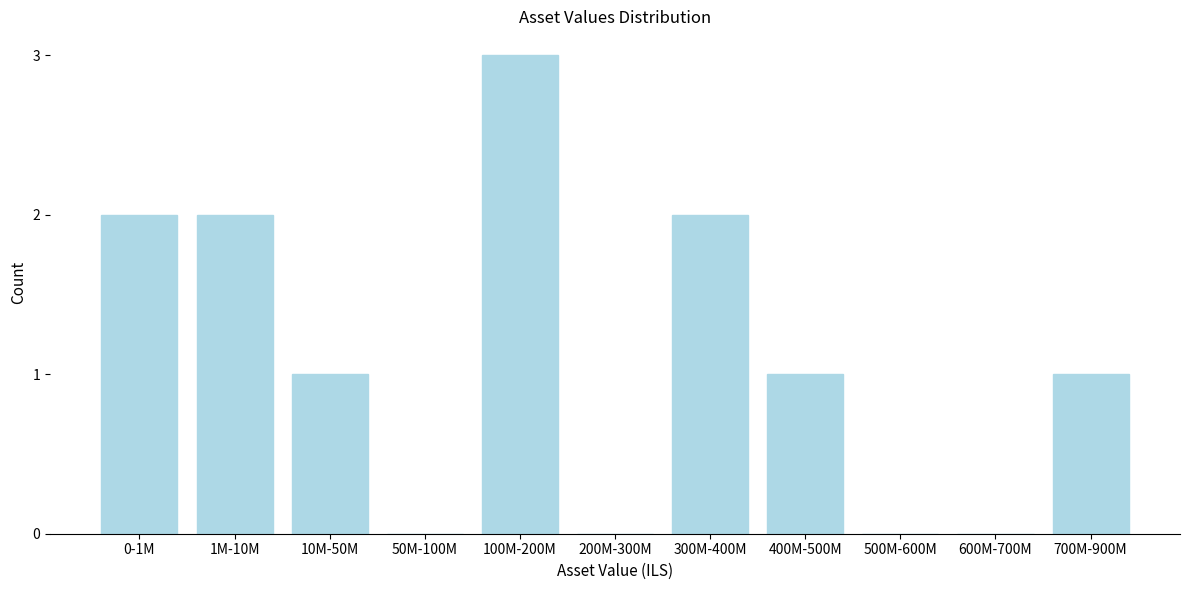

Reading left to right, list all the values displayed in this chart.

0-1M=2	1M-10M=2	10M-50M=1	50M-100M=0	100M-200M=3	200M-300M=0	300M-400M=2	400M-500M=1	500M-600M=0	600M-700M=0	700M-900M=1